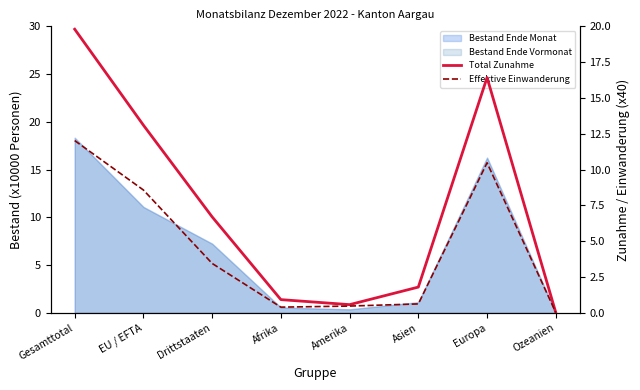

At which label is Total Zunahme closest to 9?

Drittstaaten